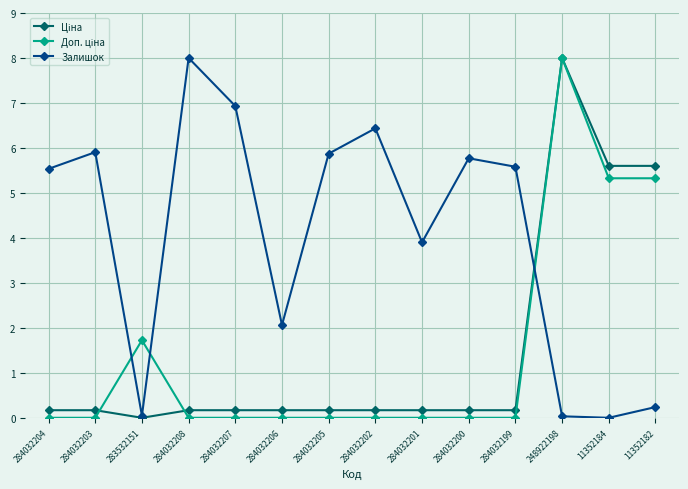

What is the label of the 6th point from the right?

284032201